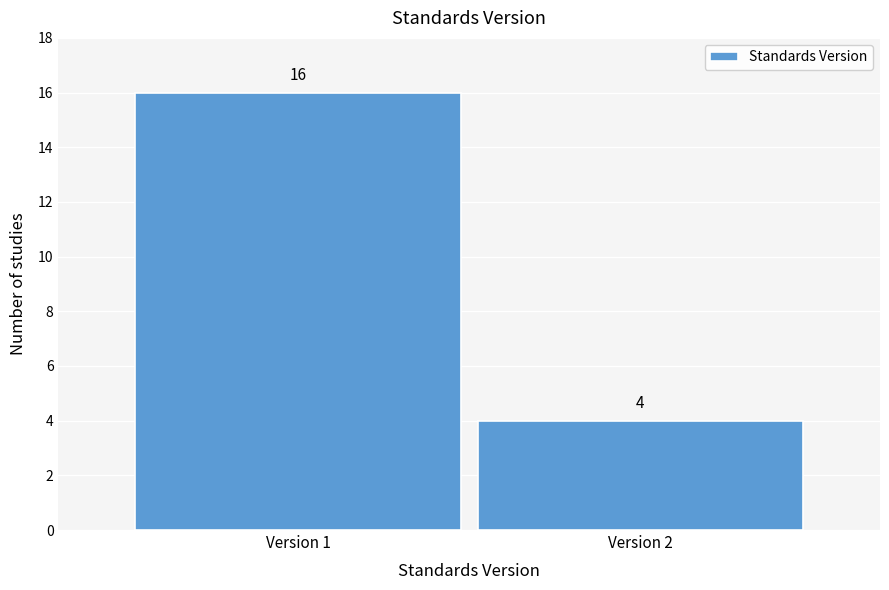

Reading left to right, what are all the values shown in this chart?

Version 1=16	Version 2=4